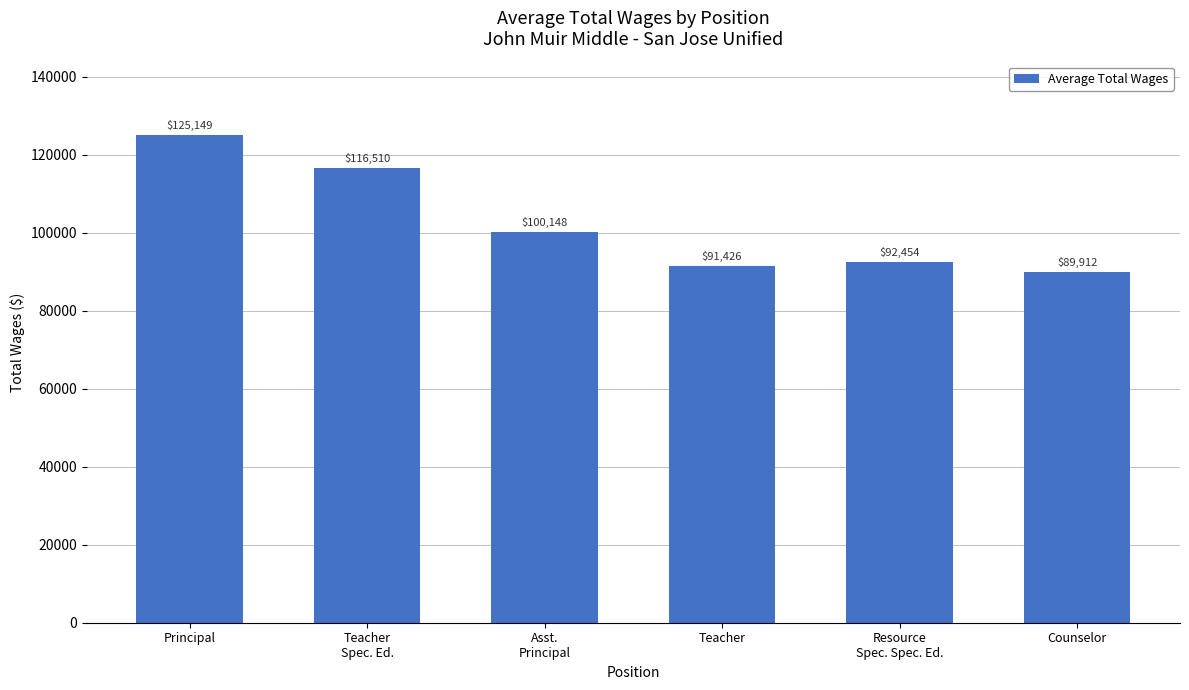

What is the sum of all values?

615598.5